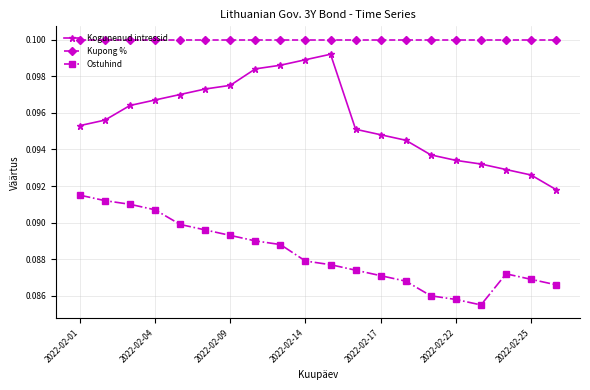

What is the sum of all Kupong % values?

2.0